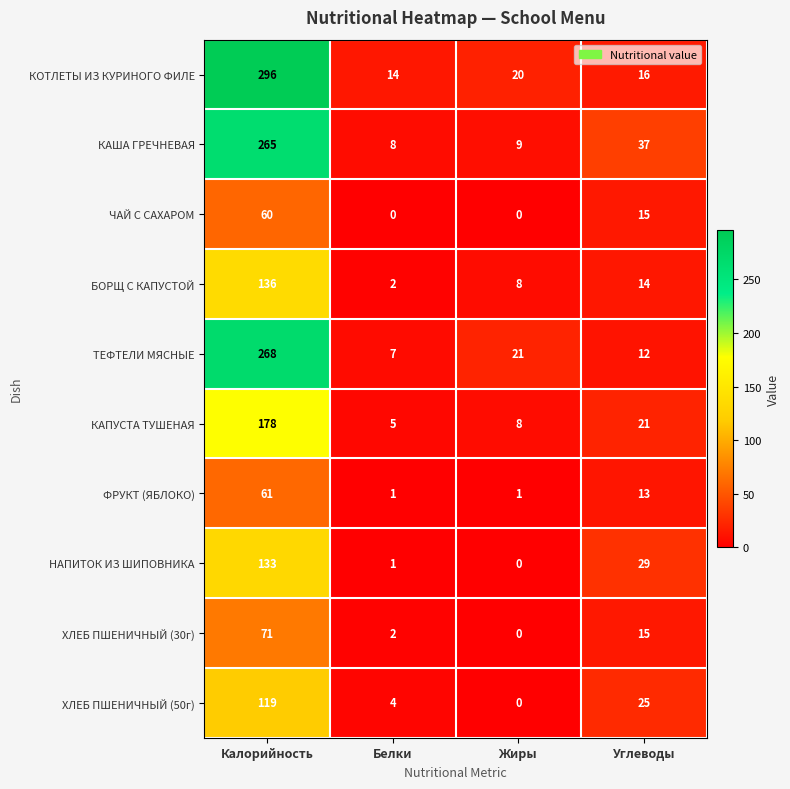

How many categories are shown in the chart?

4